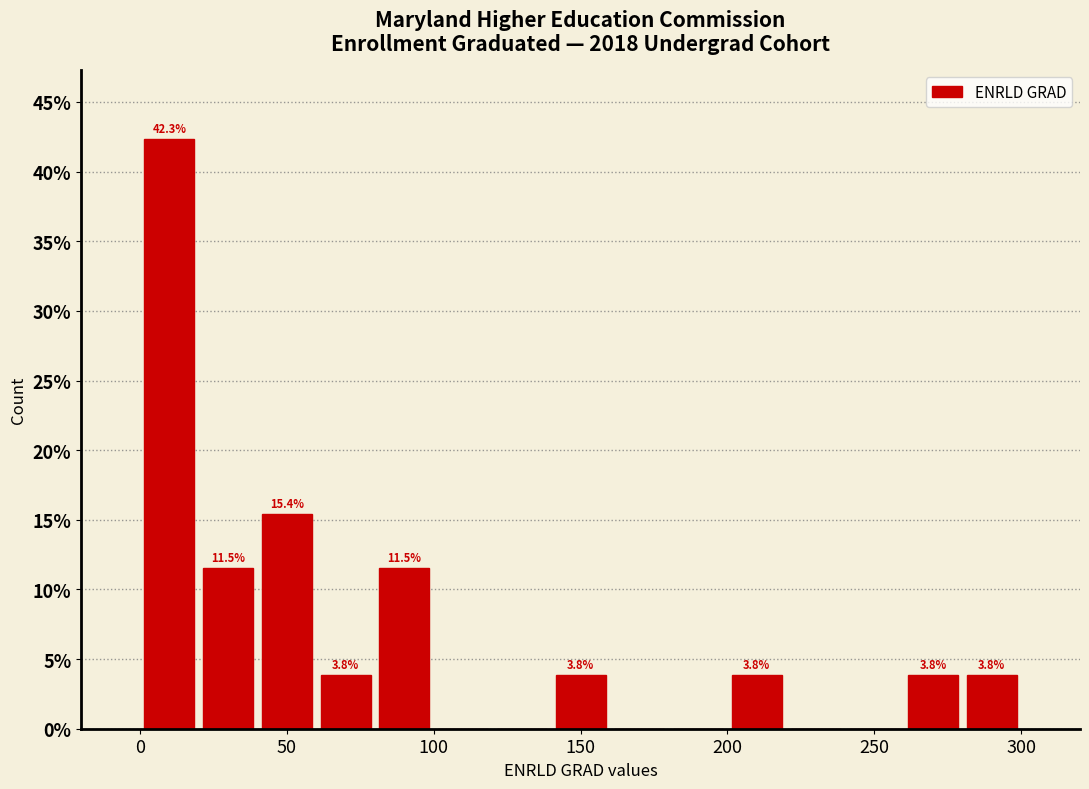

Which range on the x-axis has the tallest bar?

0 to 20